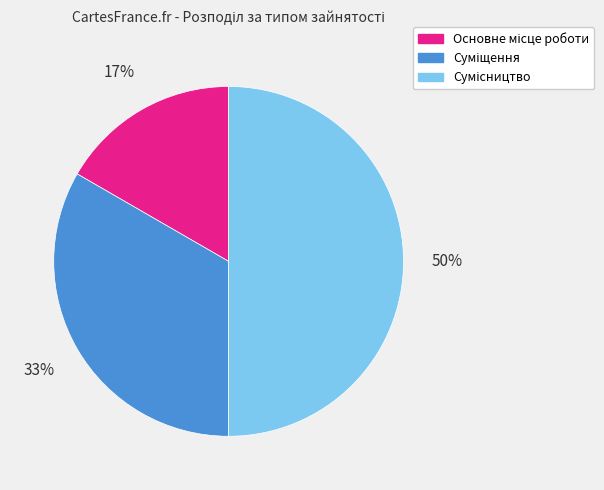

To the nearest percent, what is the difference between the largest and smallest slice percentages?

33%